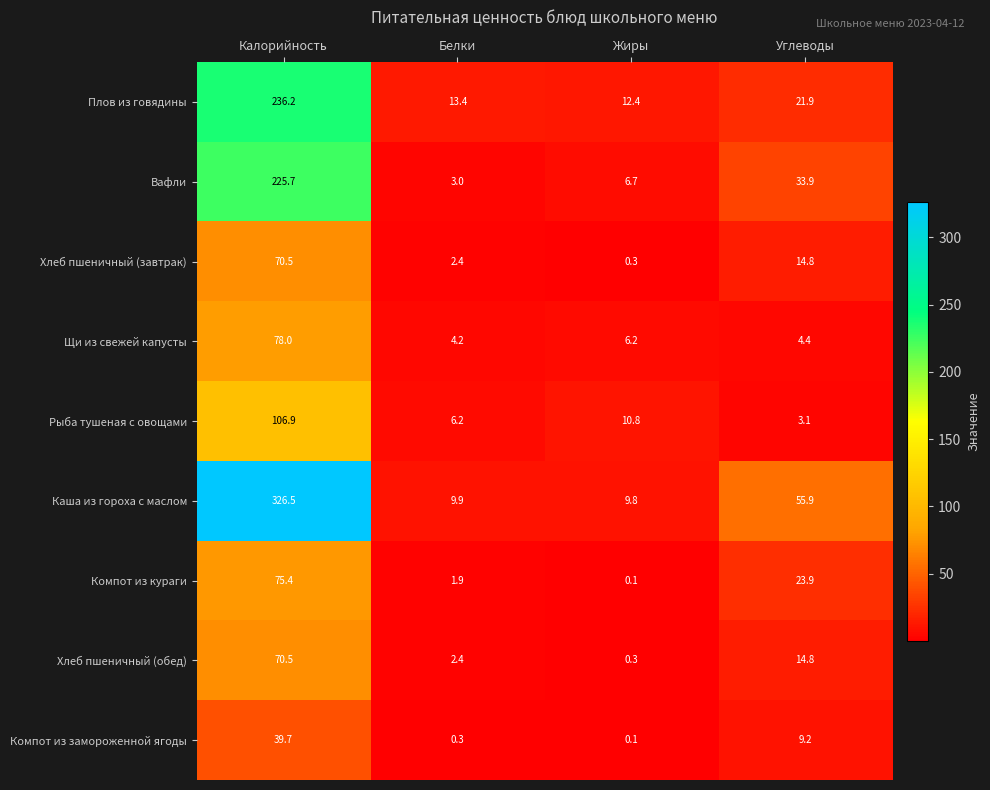

Which category has the highest value across all series?

Калорийность